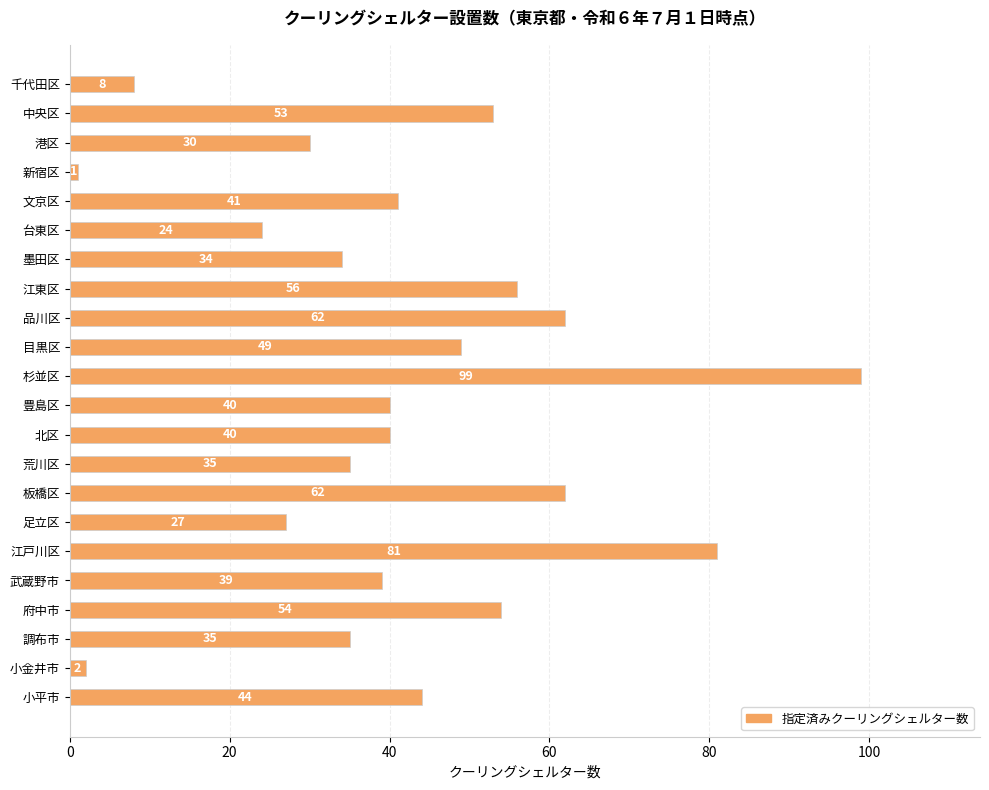

What is the sum of all values?

916